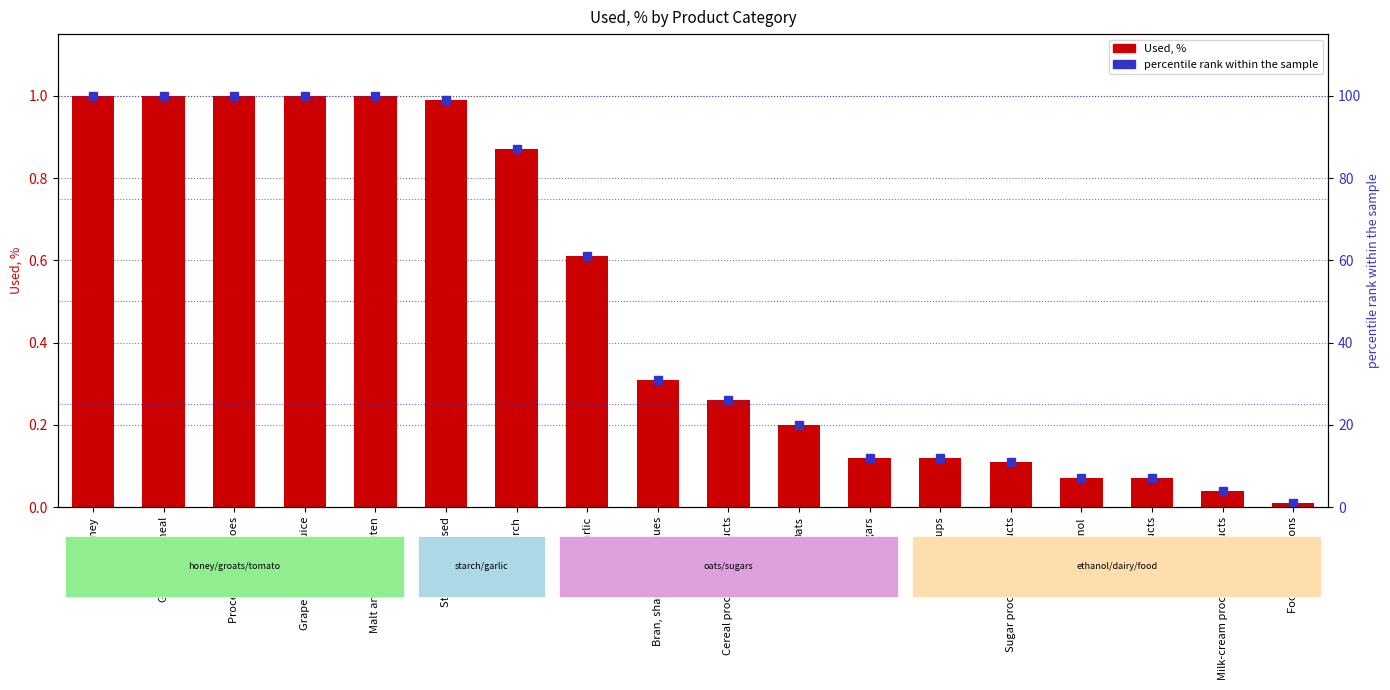

List the series in order of their peak value, lowest first.

Used, %, percentile rank within the sample